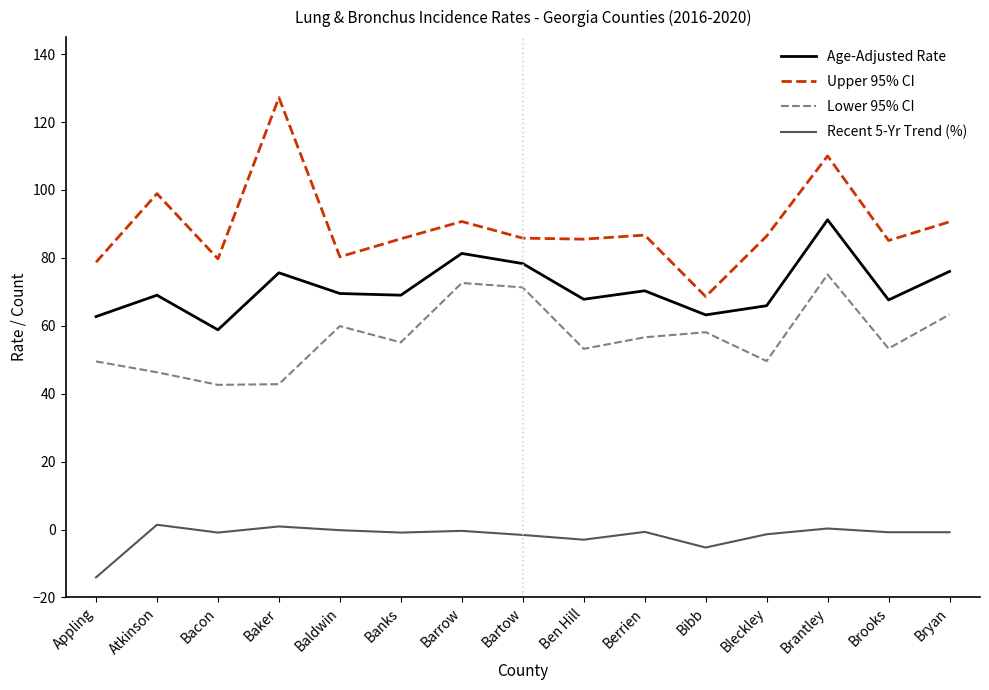

What position from the right is Bibb?

5